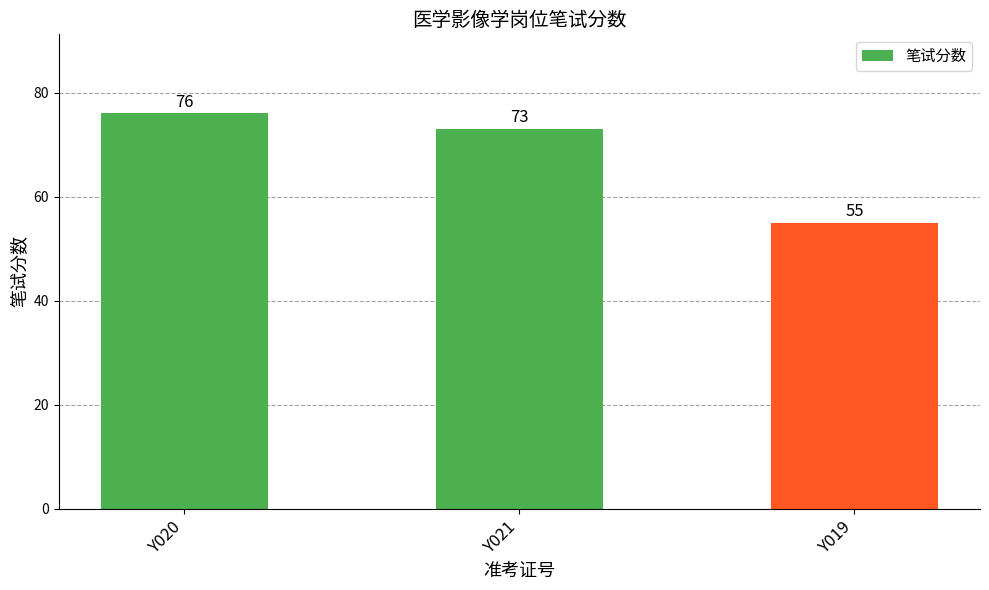

List the labels in order of value, largest first.

Y020, Y021, Y019